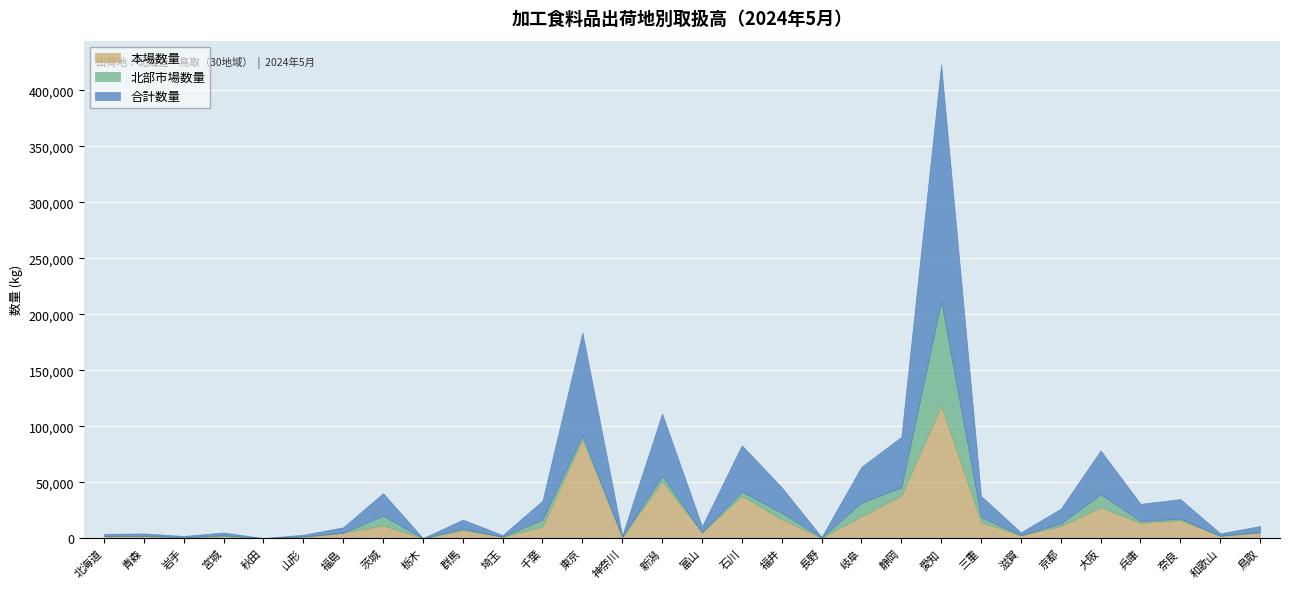

How many data points in 北部市場数量 are less than 1115?

15